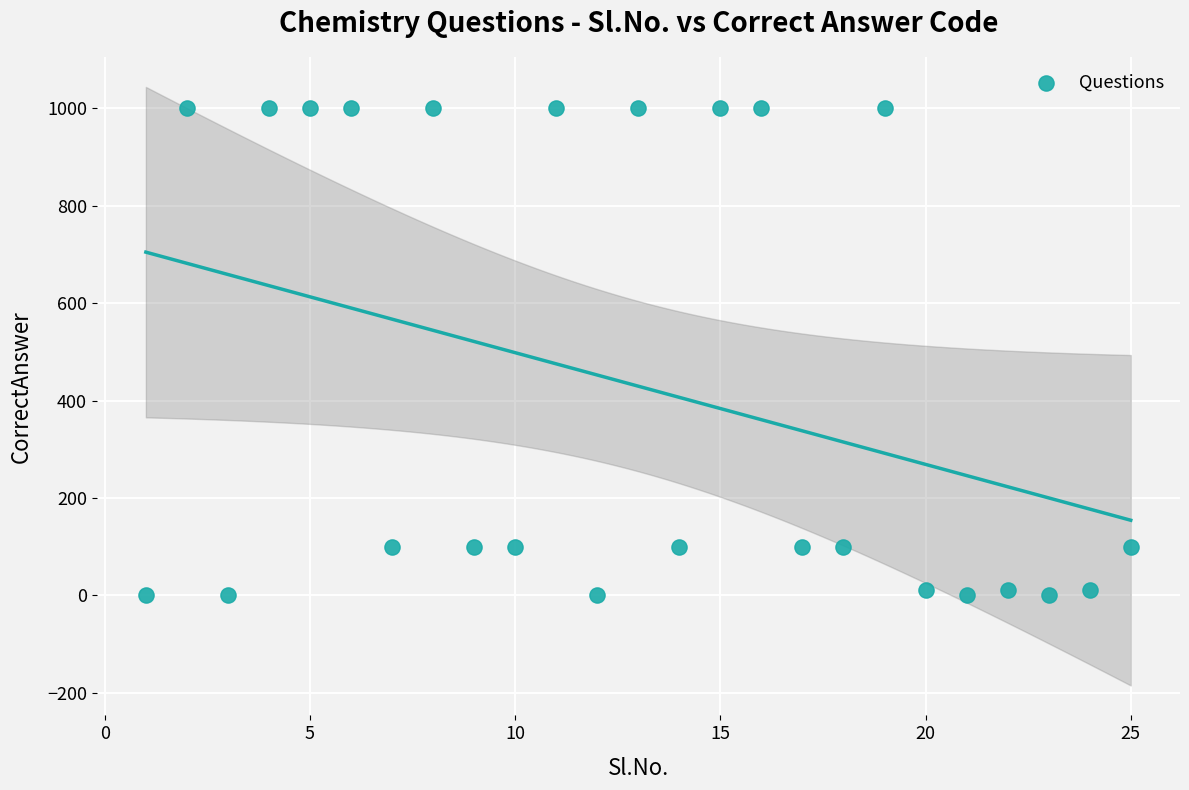

List the coordinates of all points as (X, Y) pairs, reading left to right.

(1, 1)  (2, 1000)  (3, 1)  (4, 1000)  (5, 1000)  (6, 1000)  (7, 100)  (8, 1000)  (9, 100)  (10, 100)  (11, 1000)  (12, 1)  (13, 1000)  (14, 100)  (15, 1000)  (16, 1000)  (17, 100)  (18, 100)  (19, 1000)  (20, 10)  (21, 1)  (22, 10)  (23, 1)  (24, 10)  (25, 100)